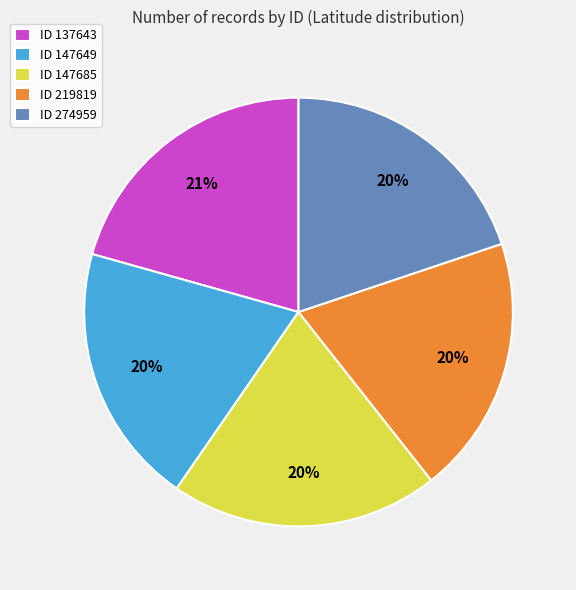

Is there any slice that represents more than half of the pie?

No